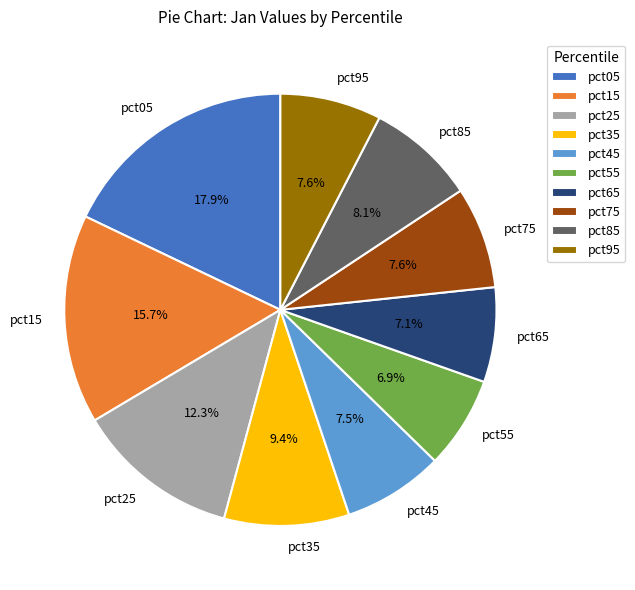

To the nearest percent, what is the average slice percentage?

10%